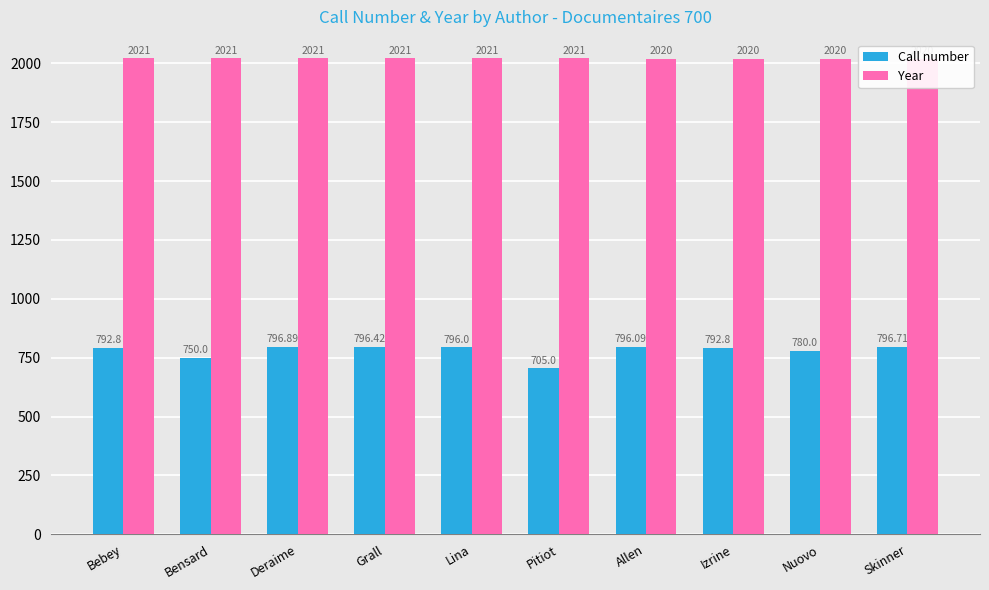

Rank the series by their maximum value, from lowest to highest.

Call number, Year